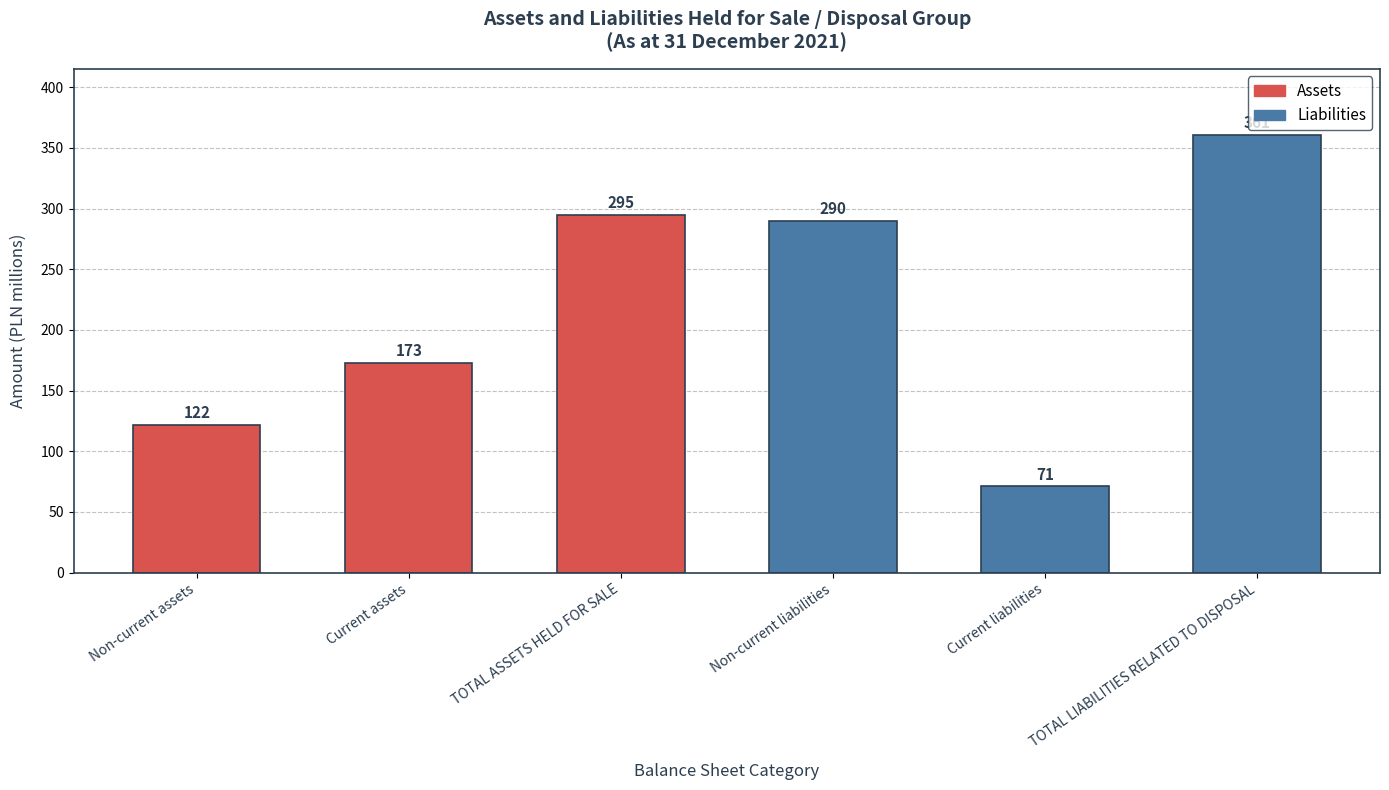

Reading left to right, transcribe all the data shown in this chart.

Non-current assets=122	Current assets=173	TOTAL ASSETS HELD FOR SALE=295	Non-current liabilities=290	Current liabilities=71	TOTAL LIABILITIES RELATED TO DISPOSAL=361